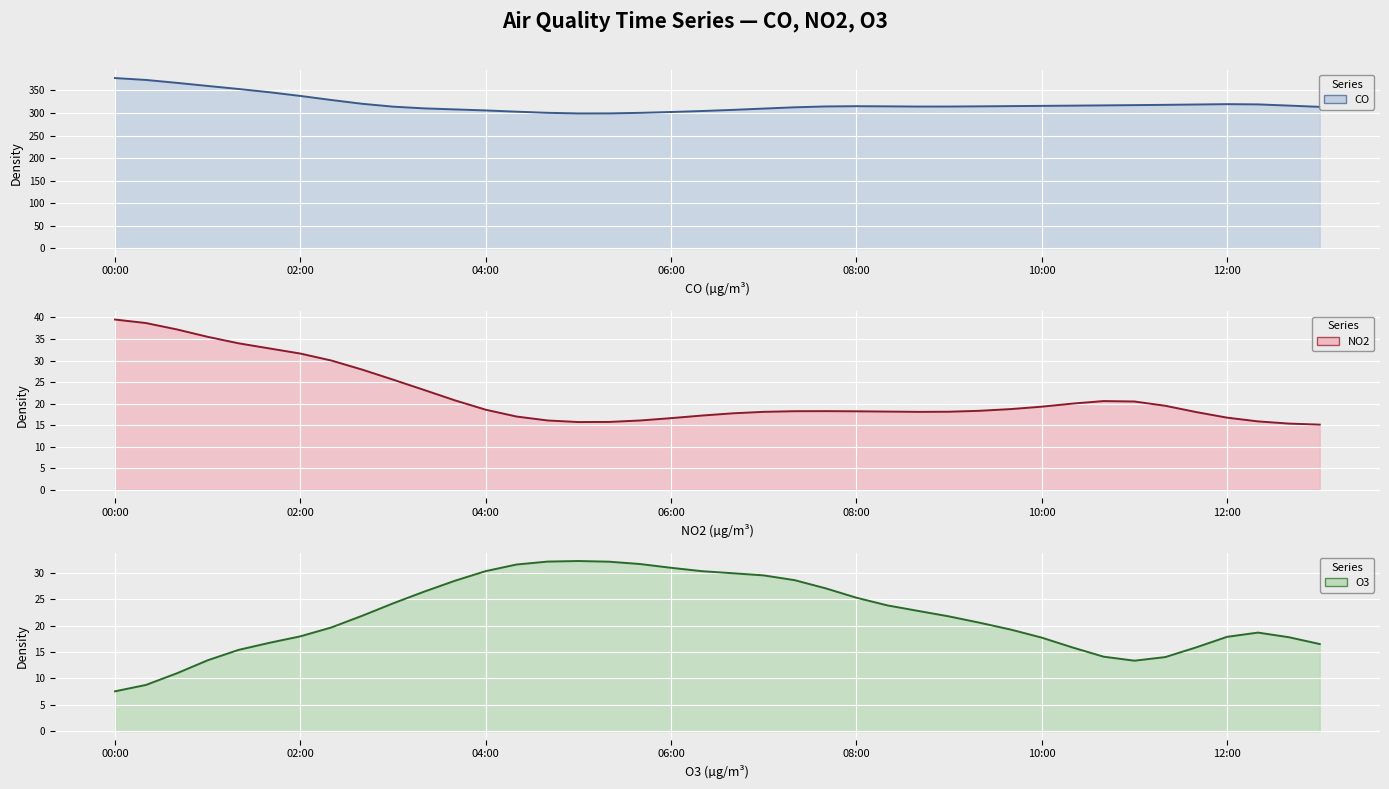

What is the total value across all series at 33?

351.4